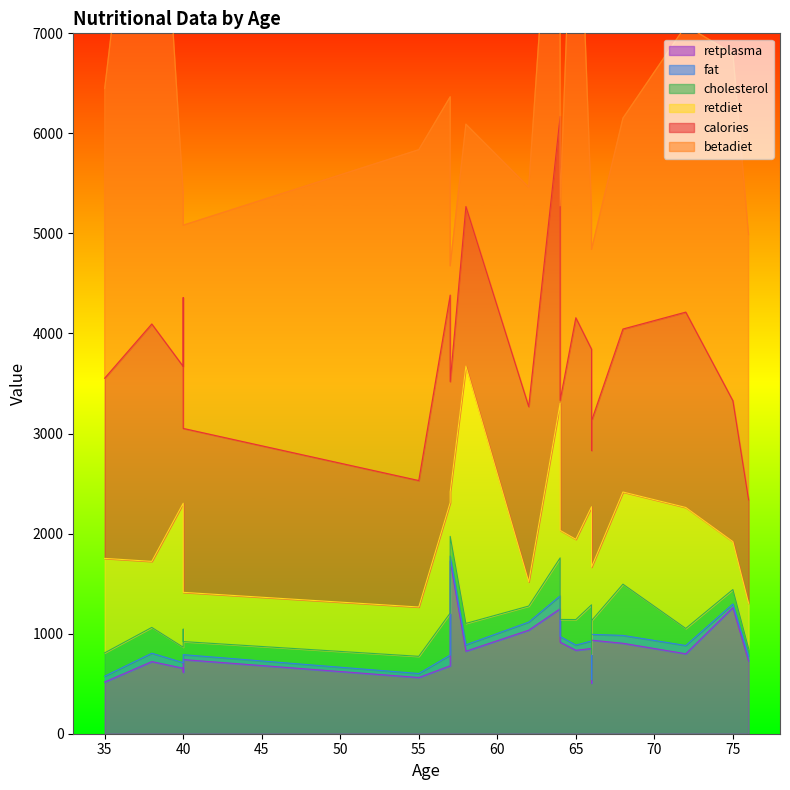

List the labels in order of fat value, smallest first.

75, 66, 55, 57, 40, 76, 65, 40, 64, 35, 66, 58, 66, 68, 62, 72, 38, 40, 57, 64